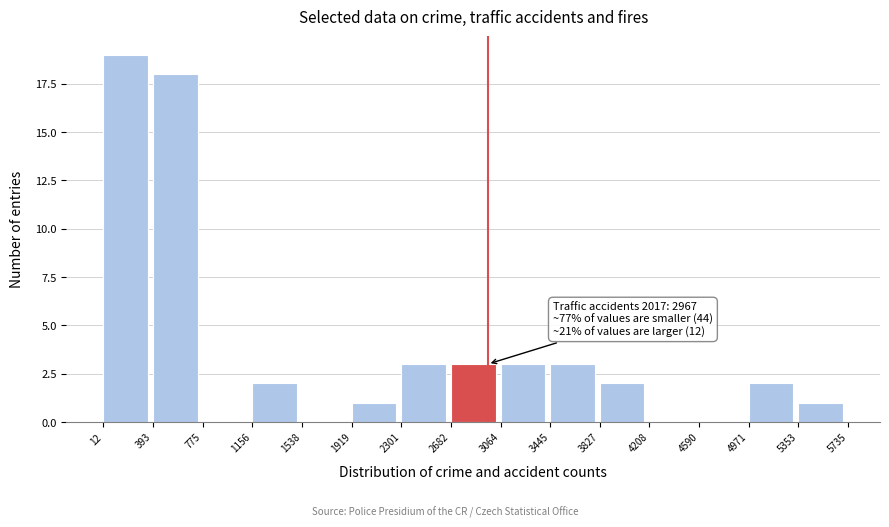

Over which range of the x-axis is the bar tallest?

12 to 393